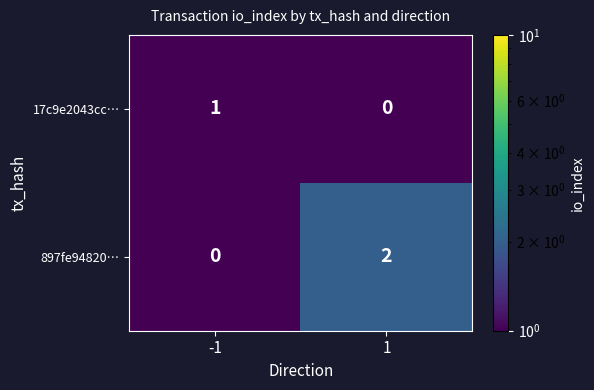

Which series has the largest range (max minus min)?

897fe94820…